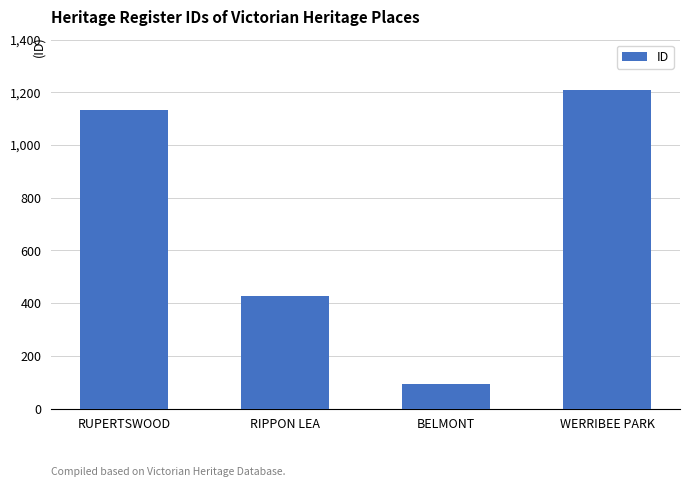

What is the sum of all values?

2862